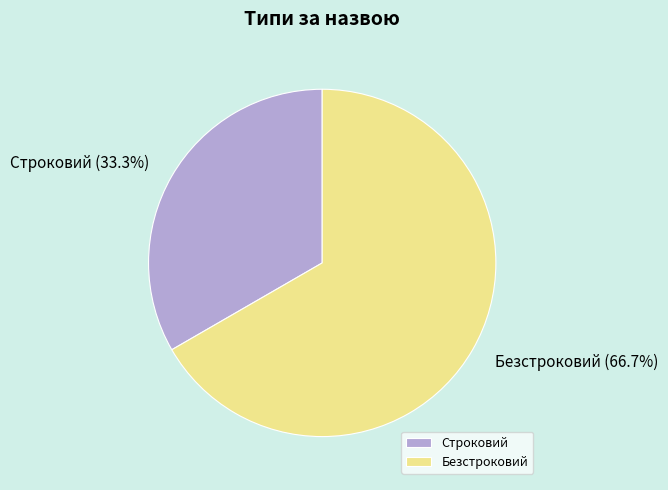

Which category accounts for the majority?

Безстроковий